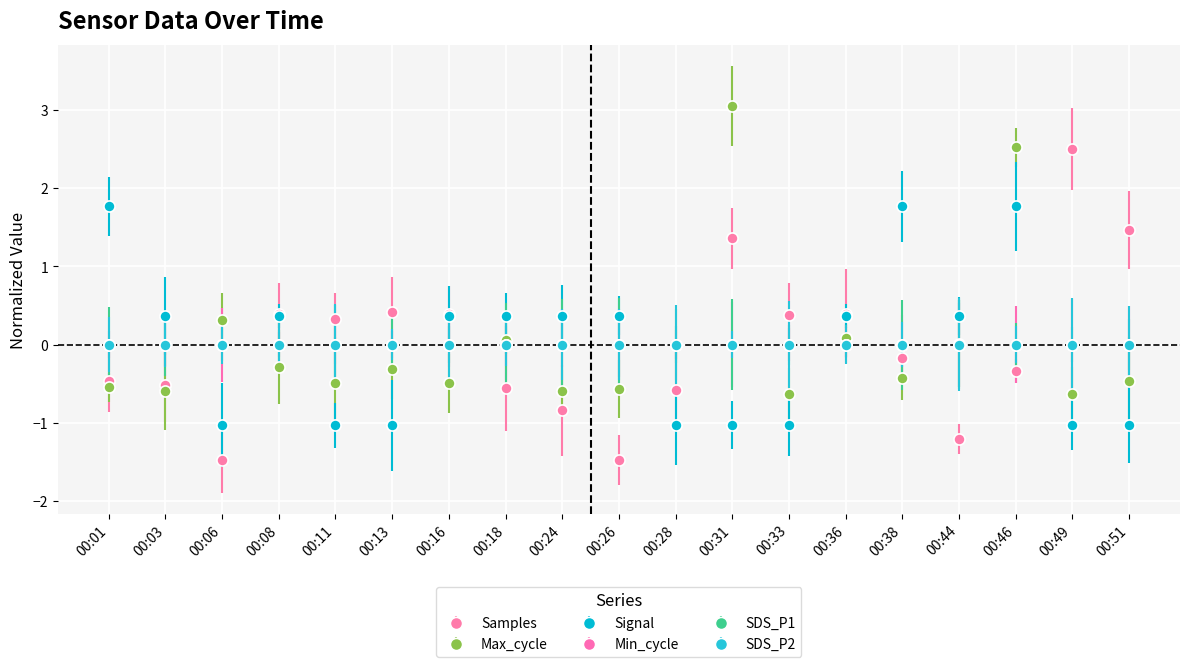

Where is the first local maximum for Max_cycle?

00:06